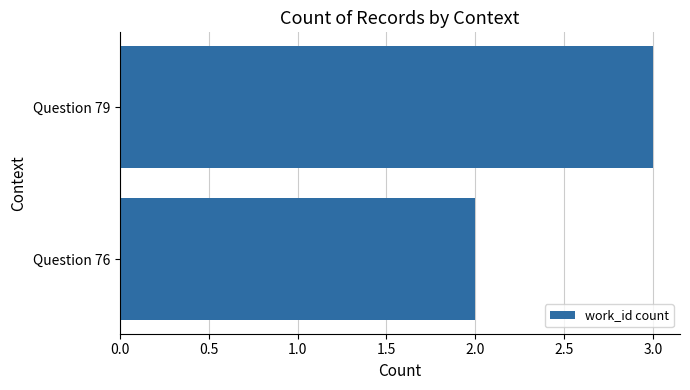

What is the ratio of the value at Question 79 to the value at Question 76?

1.5